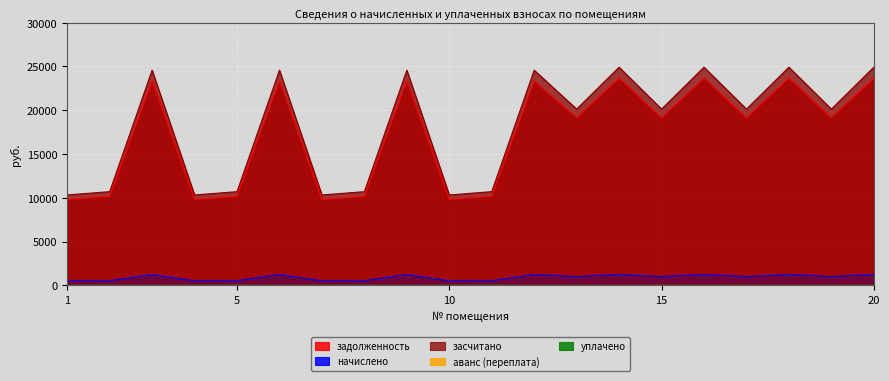

True or false: начислено and задолженность cross at least once.

False